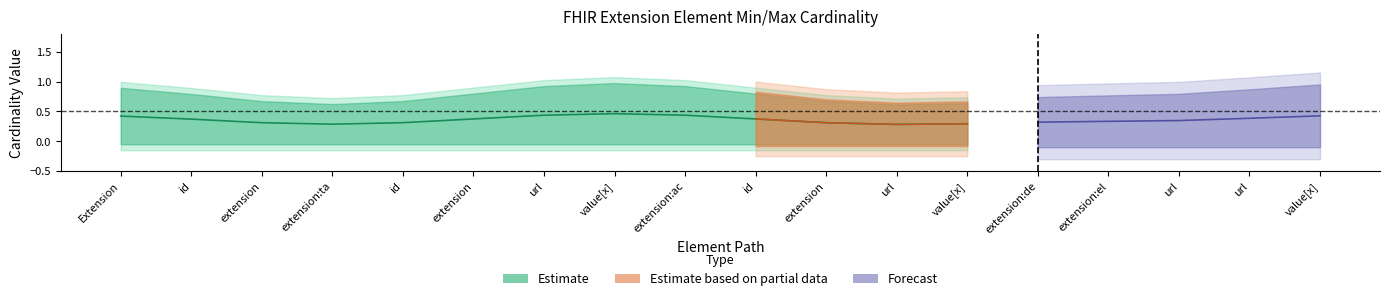

What is the approximate value of Max at Extension.extension:targetNumber.value[x]?

1